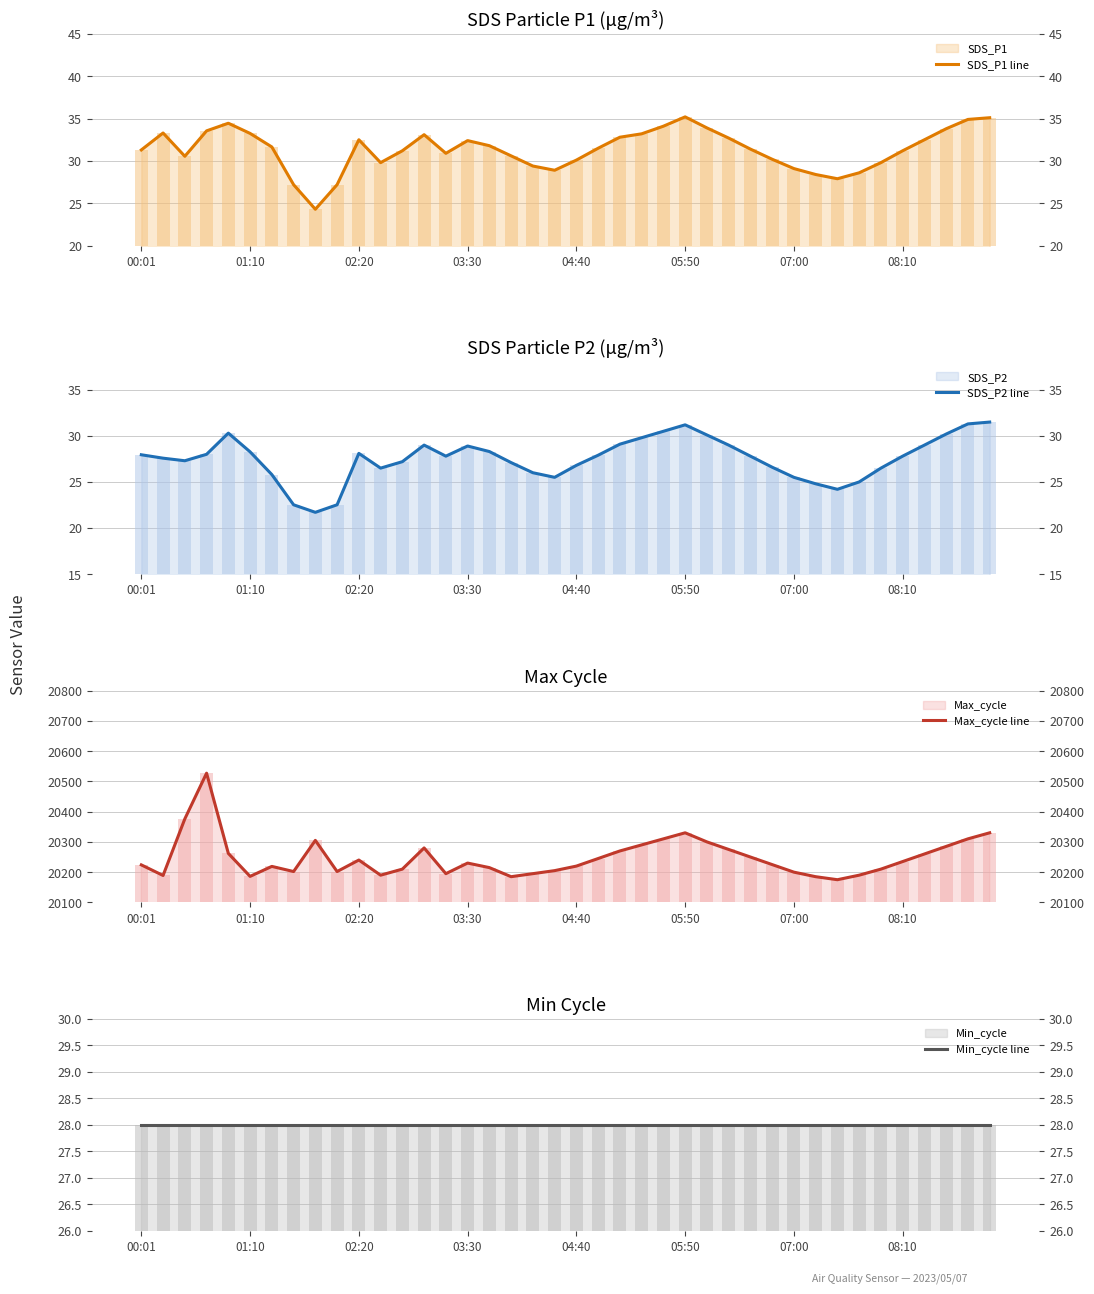

Which series has the largest range (max minus min)?

Max_cycle line